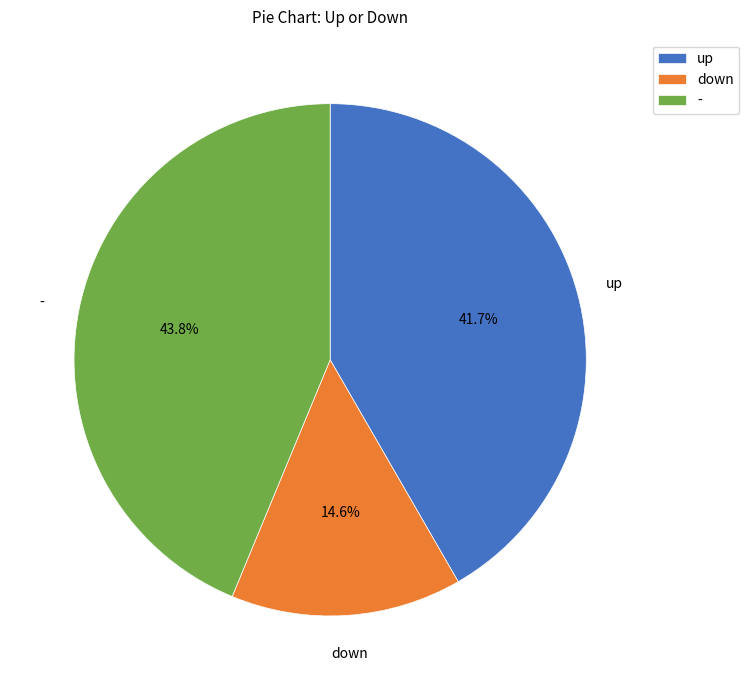

Approximately how many times larger is the value at - compared to down?

3.0